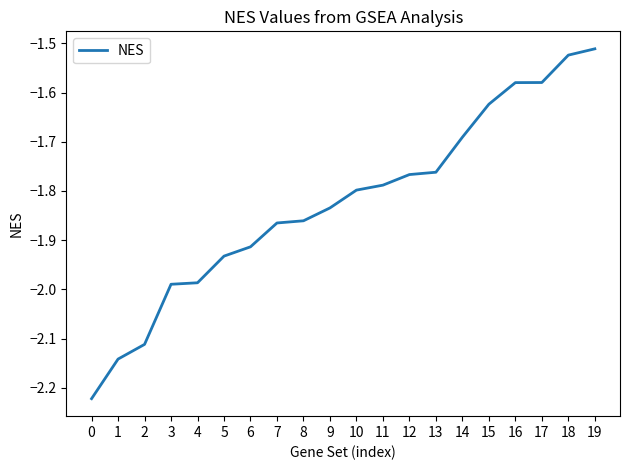

Is it true that the value at 18 is -1.0?

False